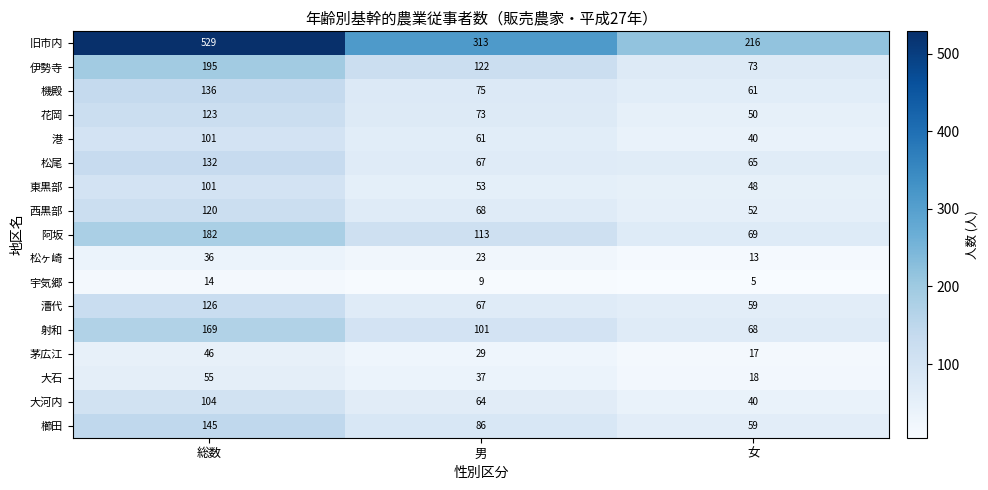

What is the sum of the 伊勢寺 values at 男 and 総数?

317